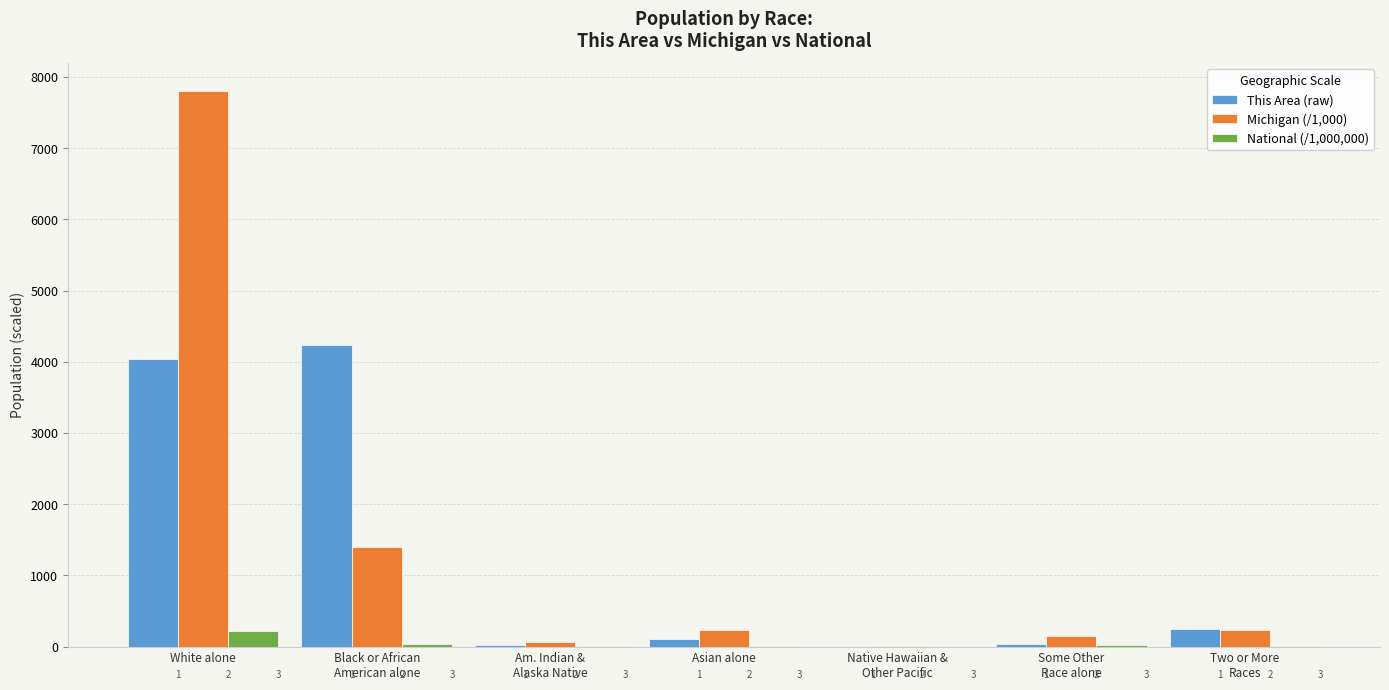

Does the chart contain stacked bars?

No